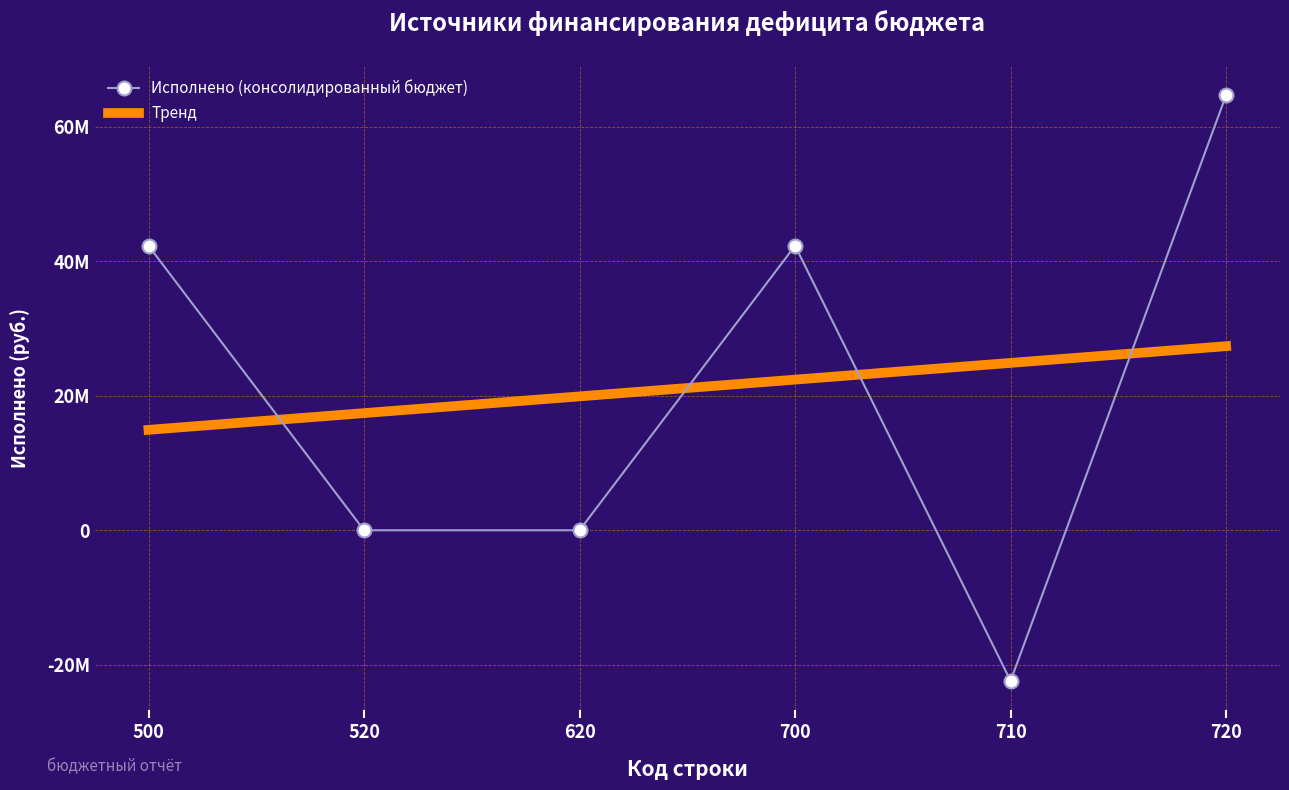

How many categories are shown in the chart?

6